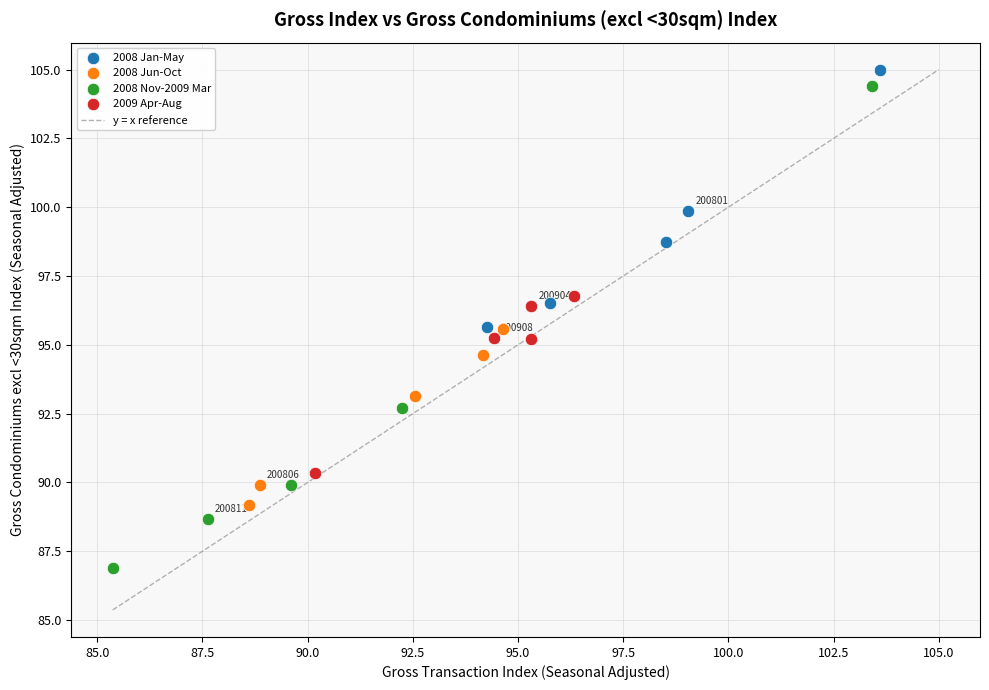

Which series has the largest Y range (max minus min)?

2008 Nov-2009 Mar